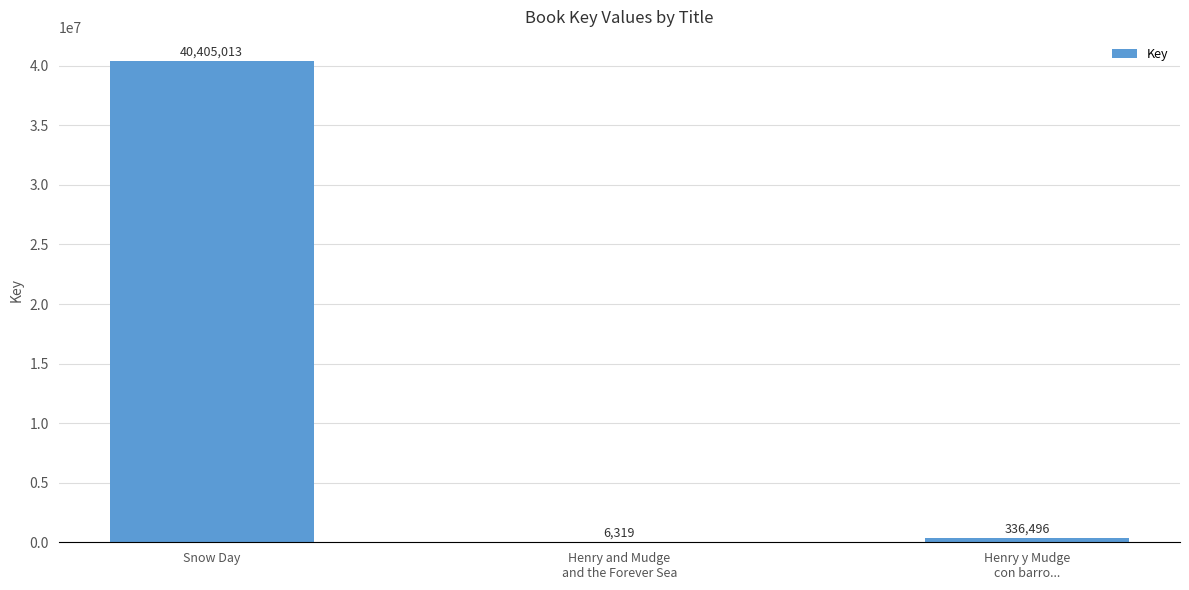

What is the maximum value shown in the chart?

40405013